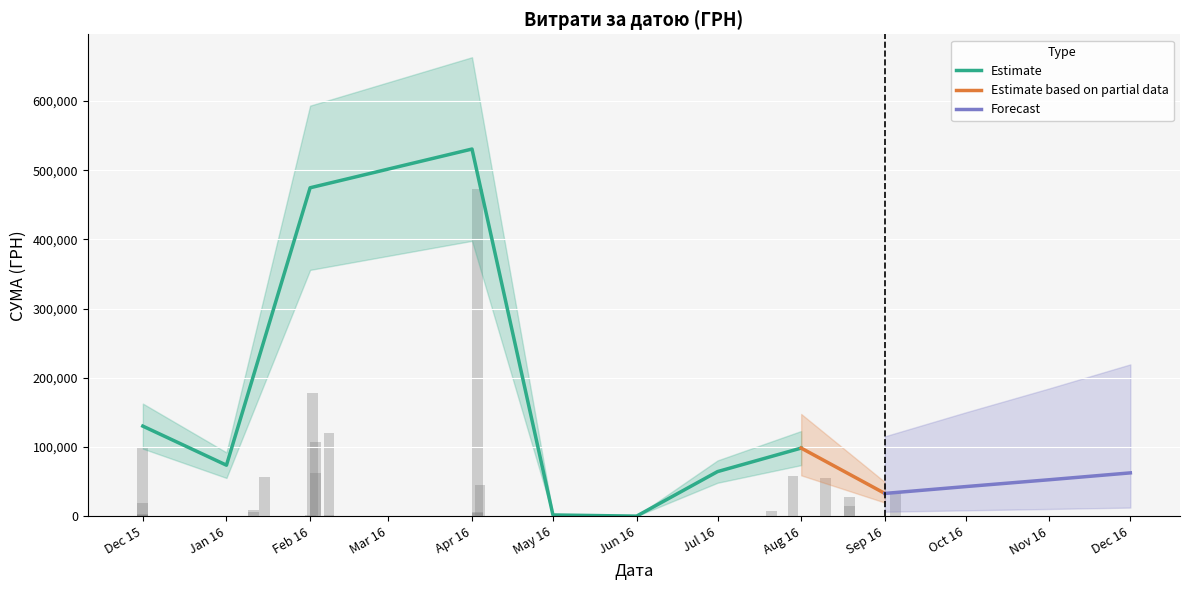

What is the label of the 19th bar from the right?

08.02.2016